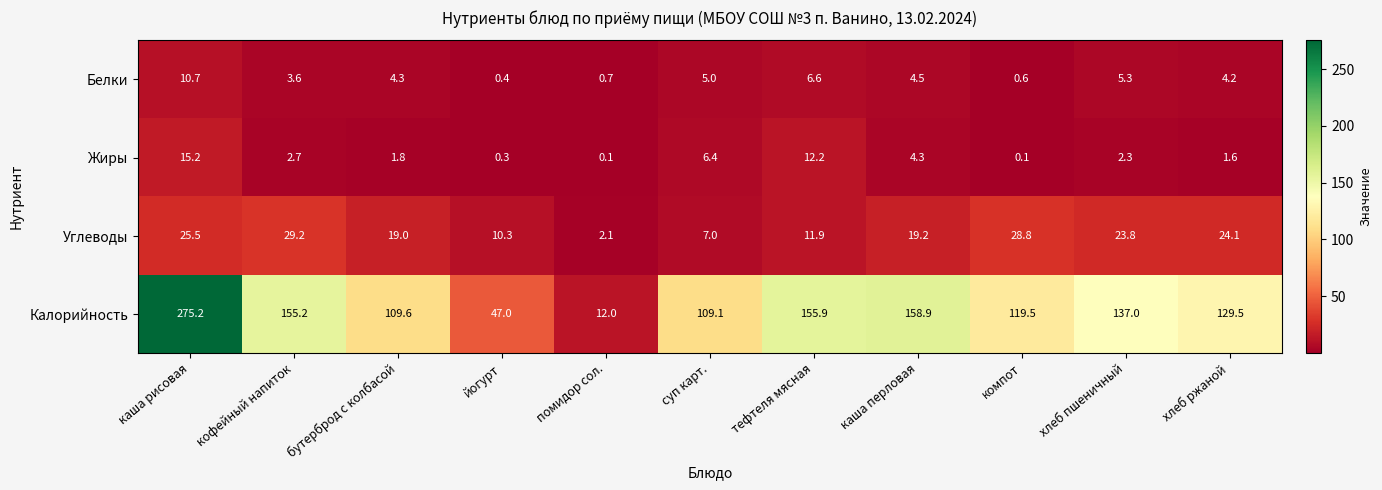

What is the sum of all Калорийность values?

1408.9